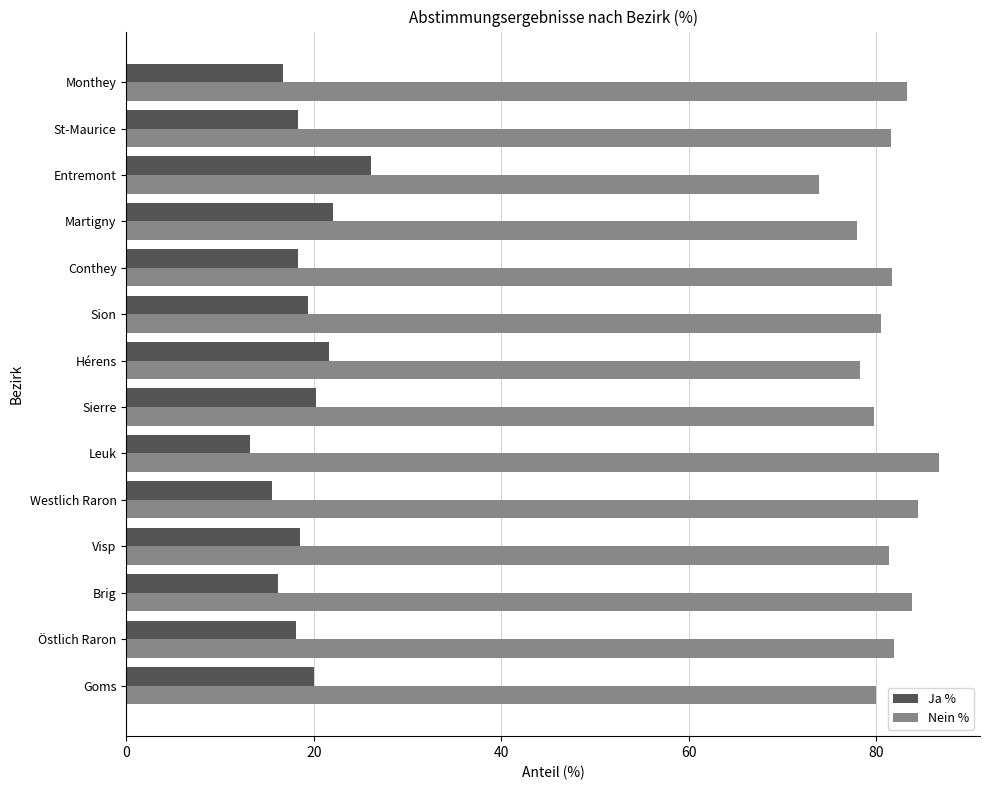

What is the average value of the Ja % series?

18.9